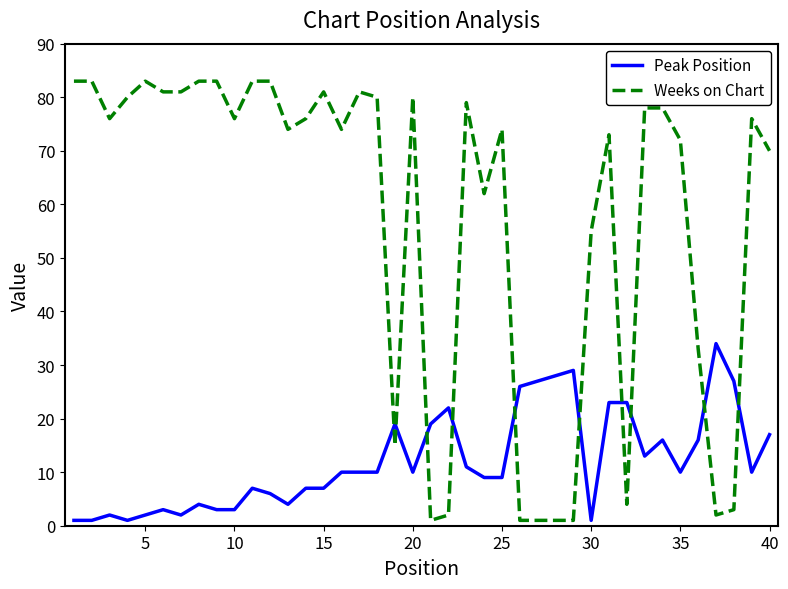

Which series has the largest range (max minus min)?

Weeks on Chart